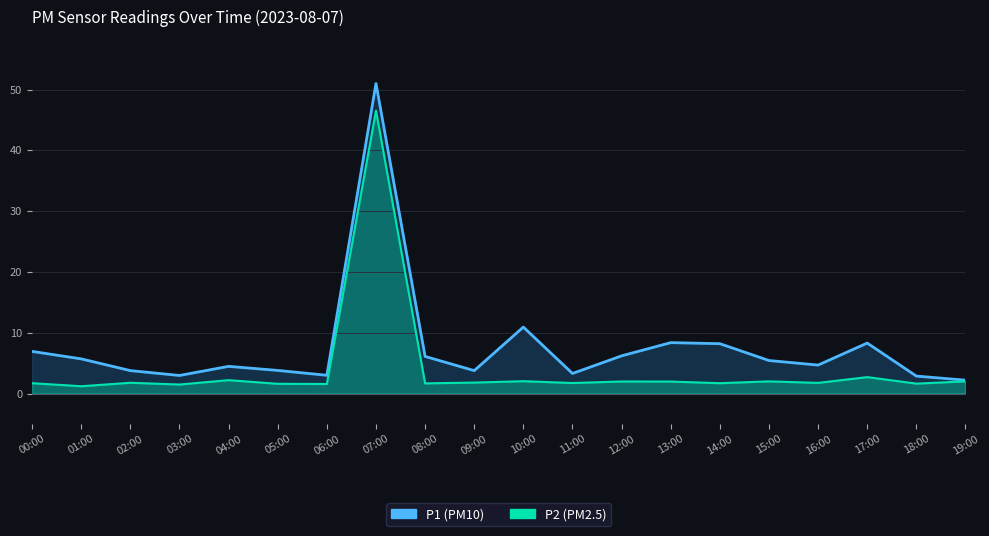

Which category has the lowest value across all series?

01:00